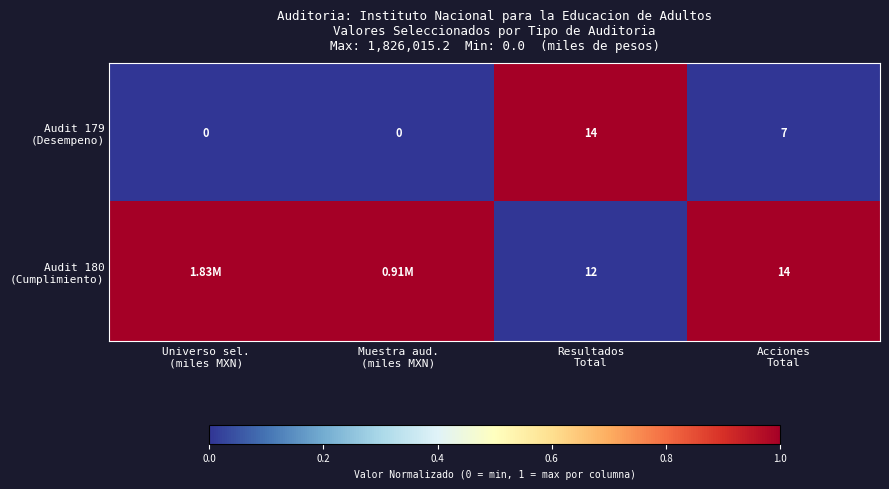

Rank the series by their maximum value, from highest to lowest.

Audit 179 (Desempeno), Audit 180 (Cumplimiento)